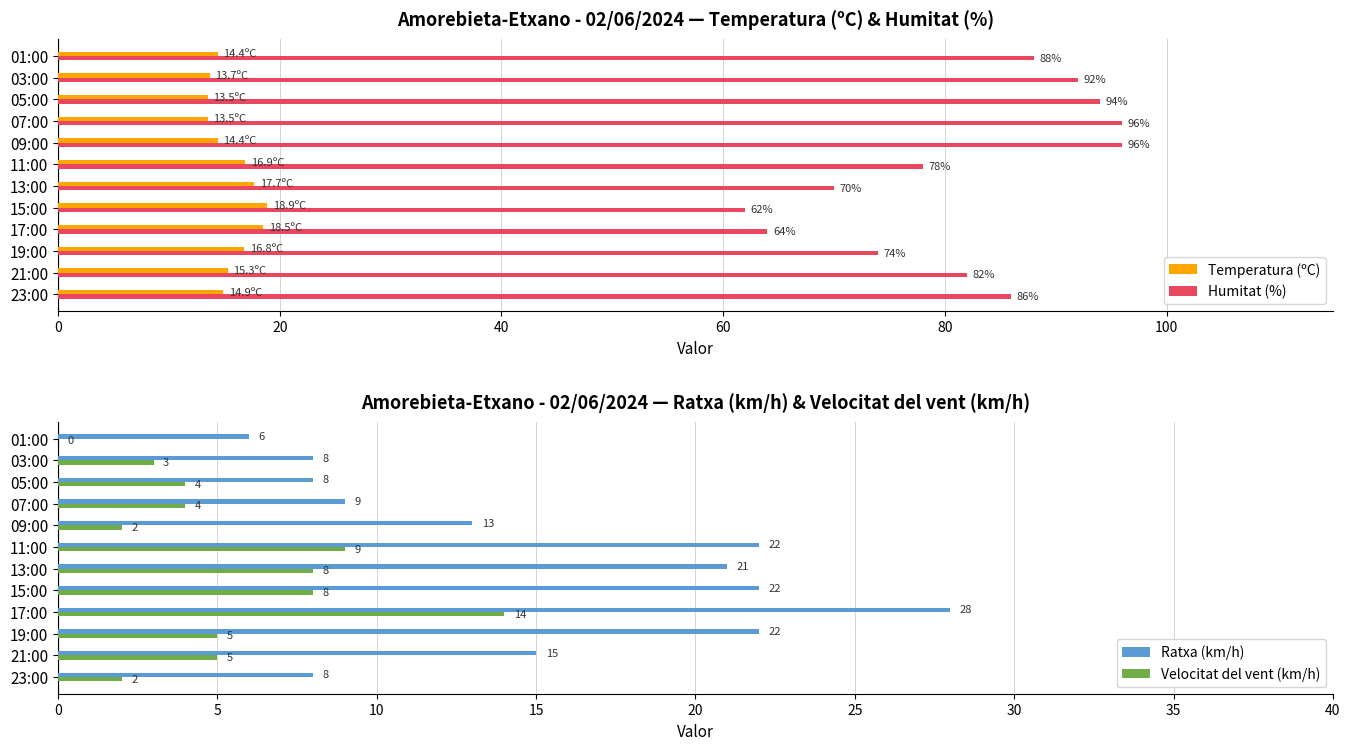

What is the difference between the second highest and minimum values in the Humitat (%) series?

34.0